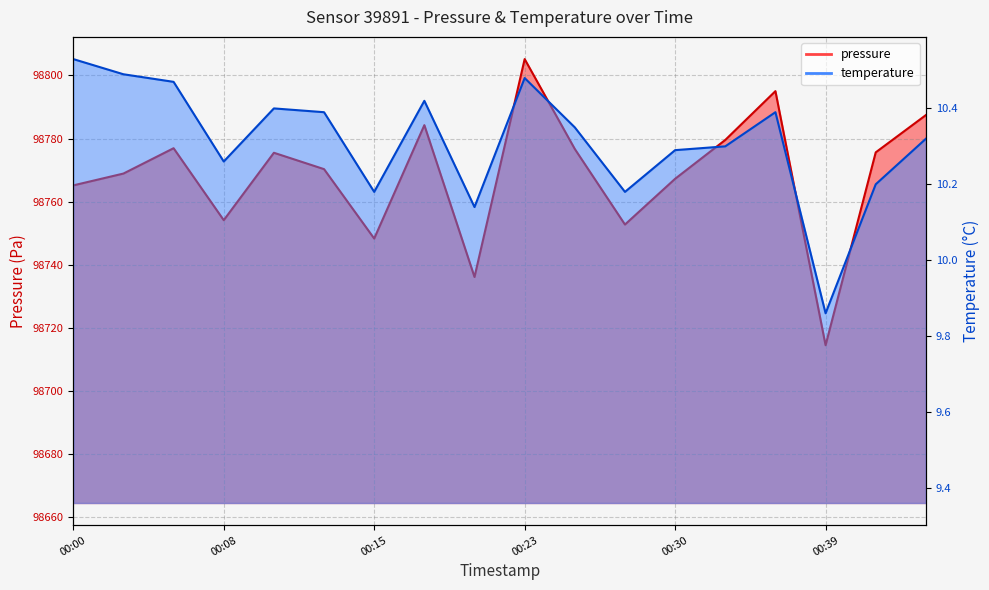

At which label is pressure closest to 98759?

00:08